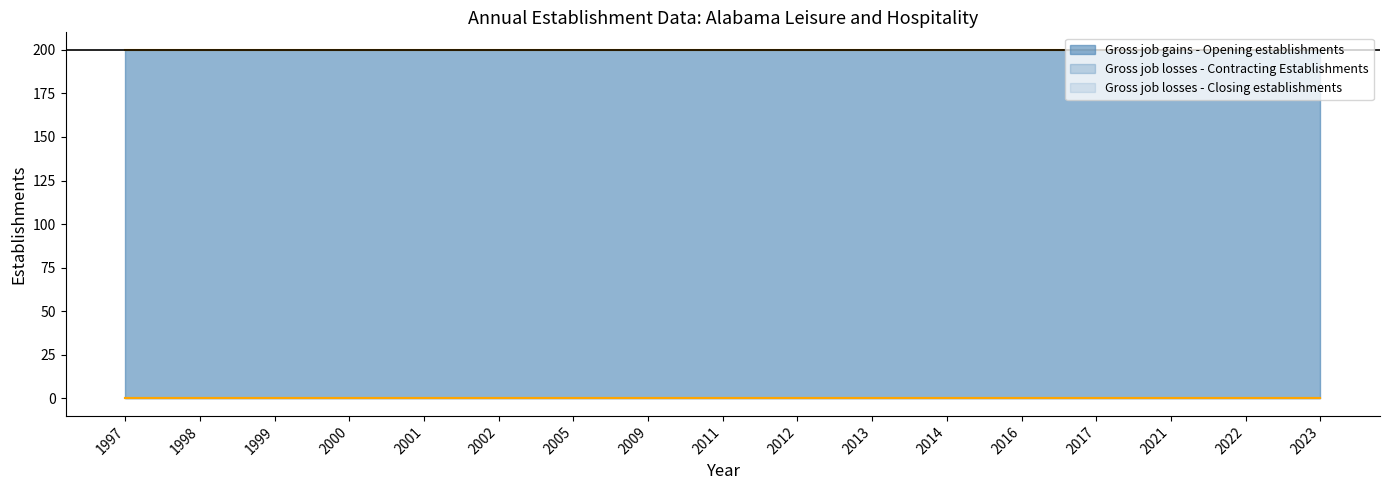

What is the difference between the highest and lowest values at 2017?

200